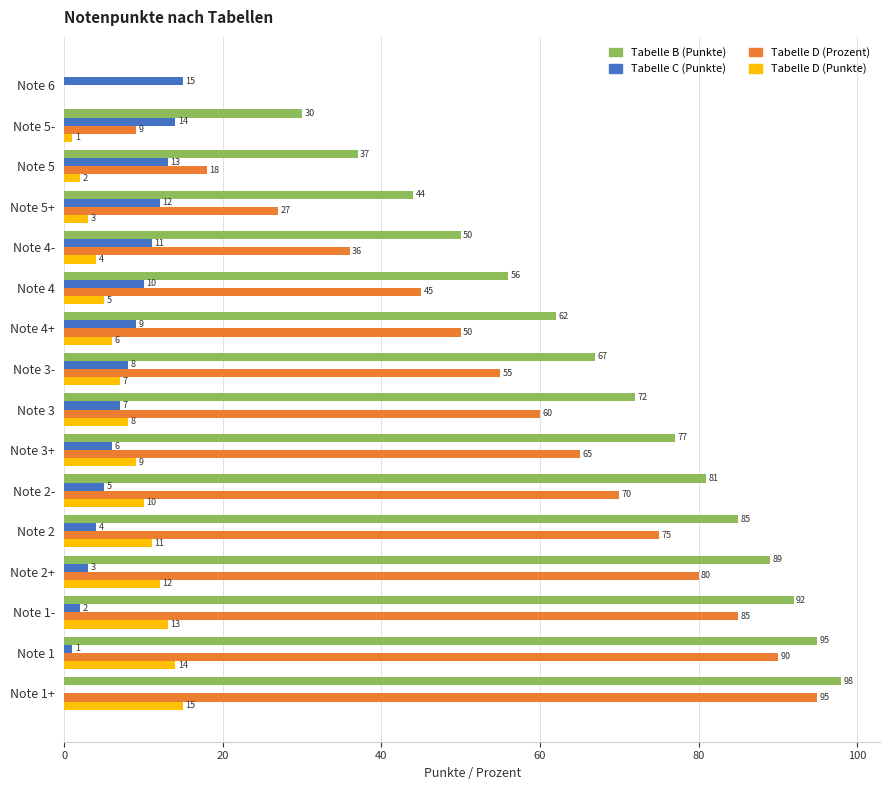

The value of Tabelle B (Punkte) at Note 3- is 67. True or false?

True